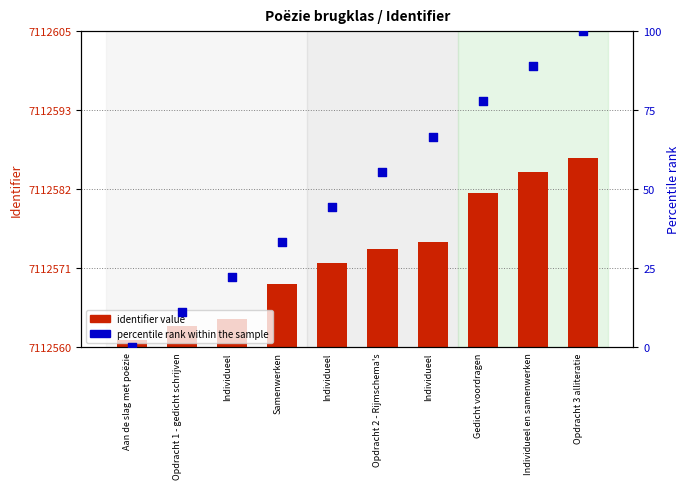

Which series has the widest spread of Y values?

percentile rank within the sample